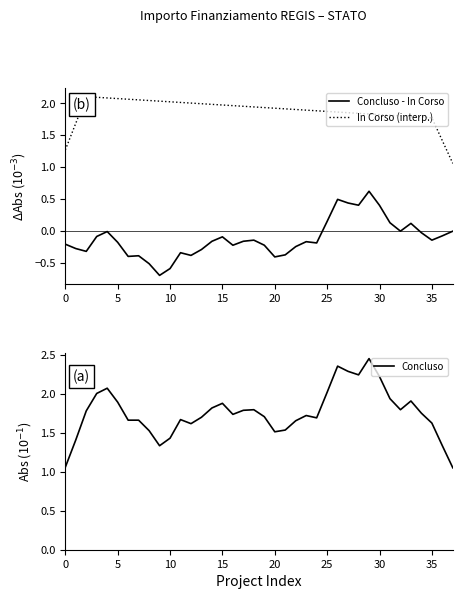

How many values in the Concluso - In Corso series exceed 0?

8